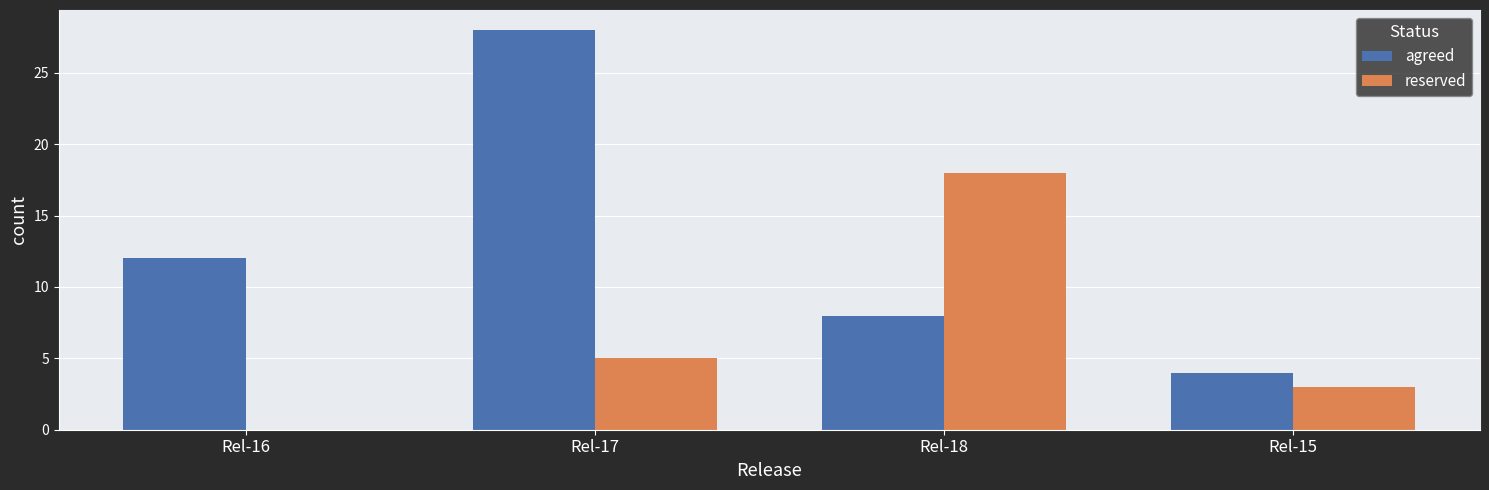

What is the difference between the reserved values at Rel-17 and Rel-18?

13